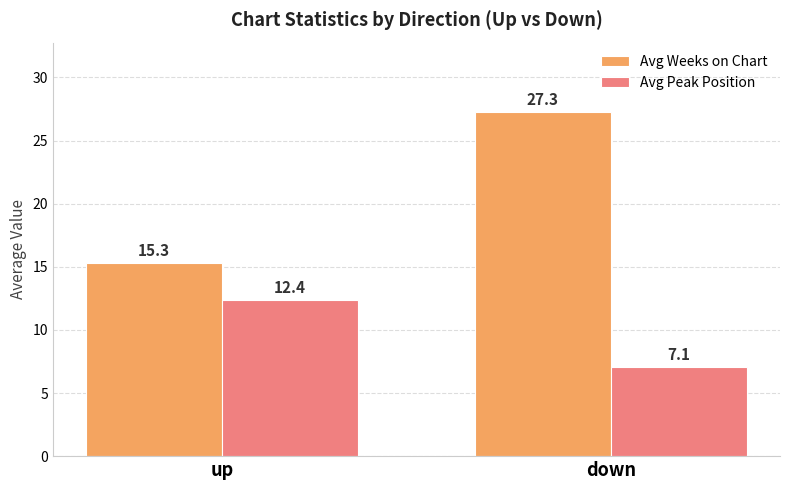

Rank the series at down from highest to lowest value.

Avg Weeks on Chart, Avg Peak Position